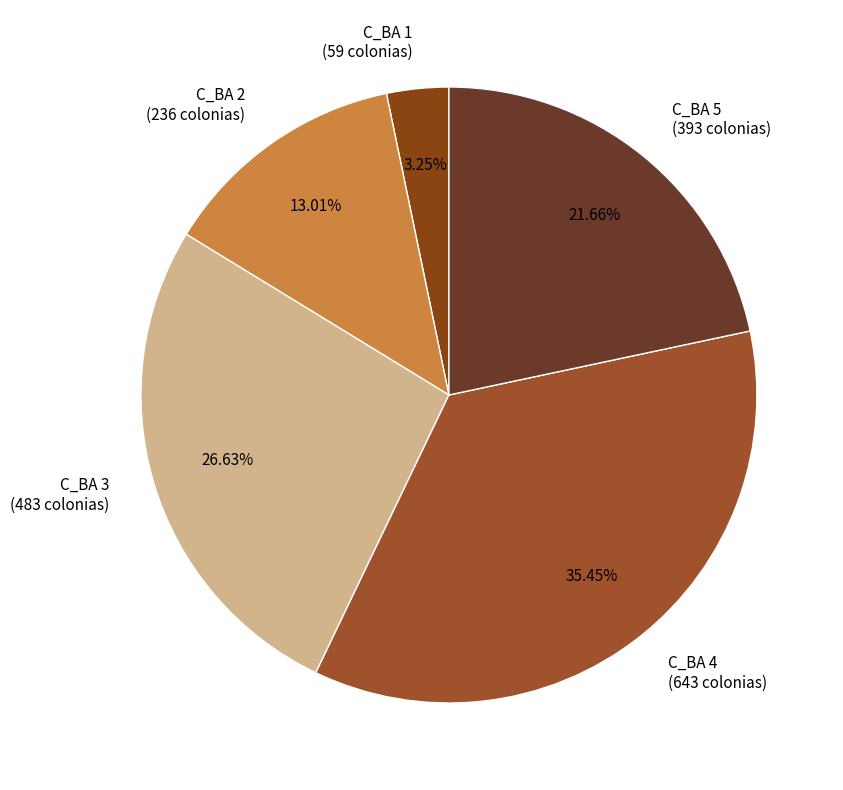

Is there any slice that represents more than half of the pie?

No